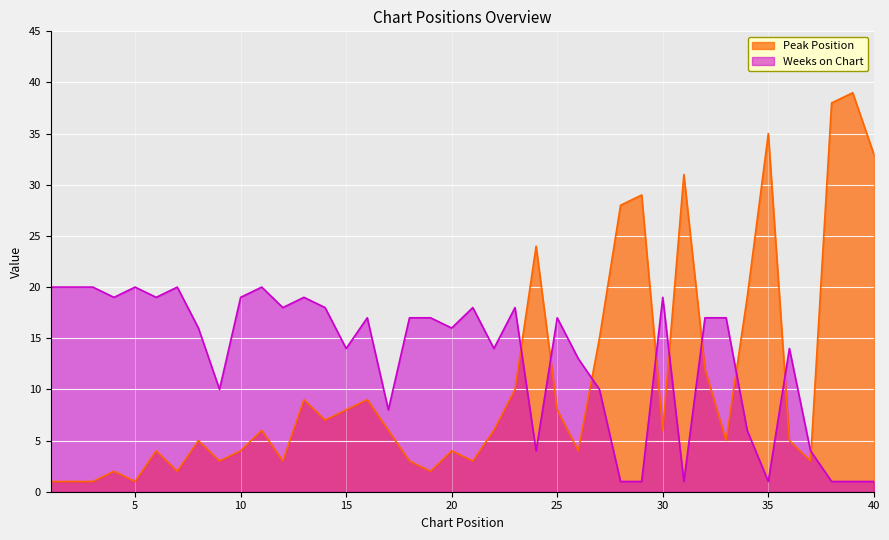

True or false: Peak Position has a value of 33 at 40.

True